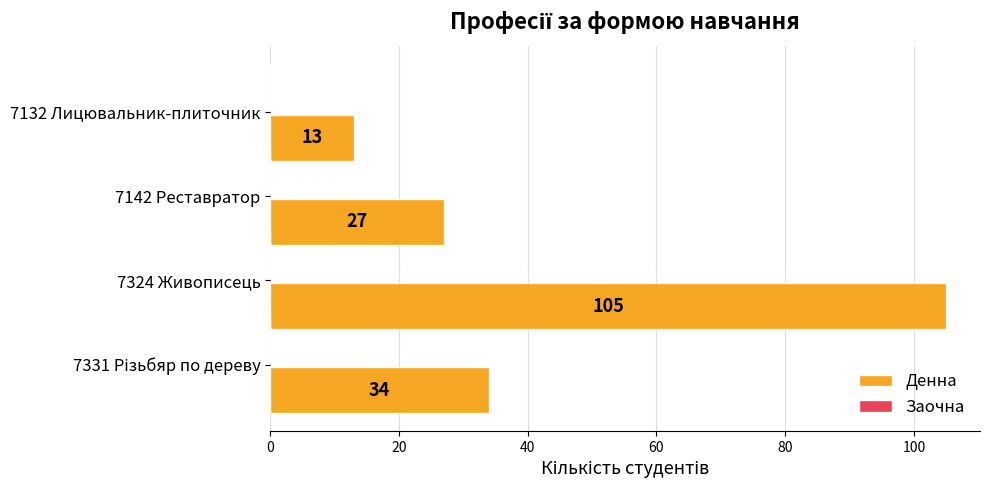

What is the maximum value shown in the chart?

105